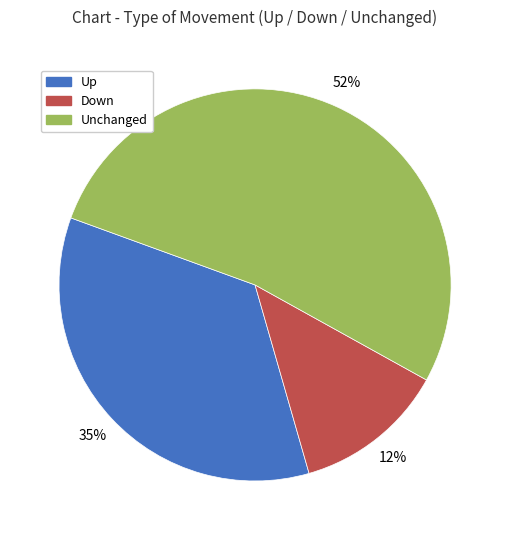

Count the number of slices in the pie.

3